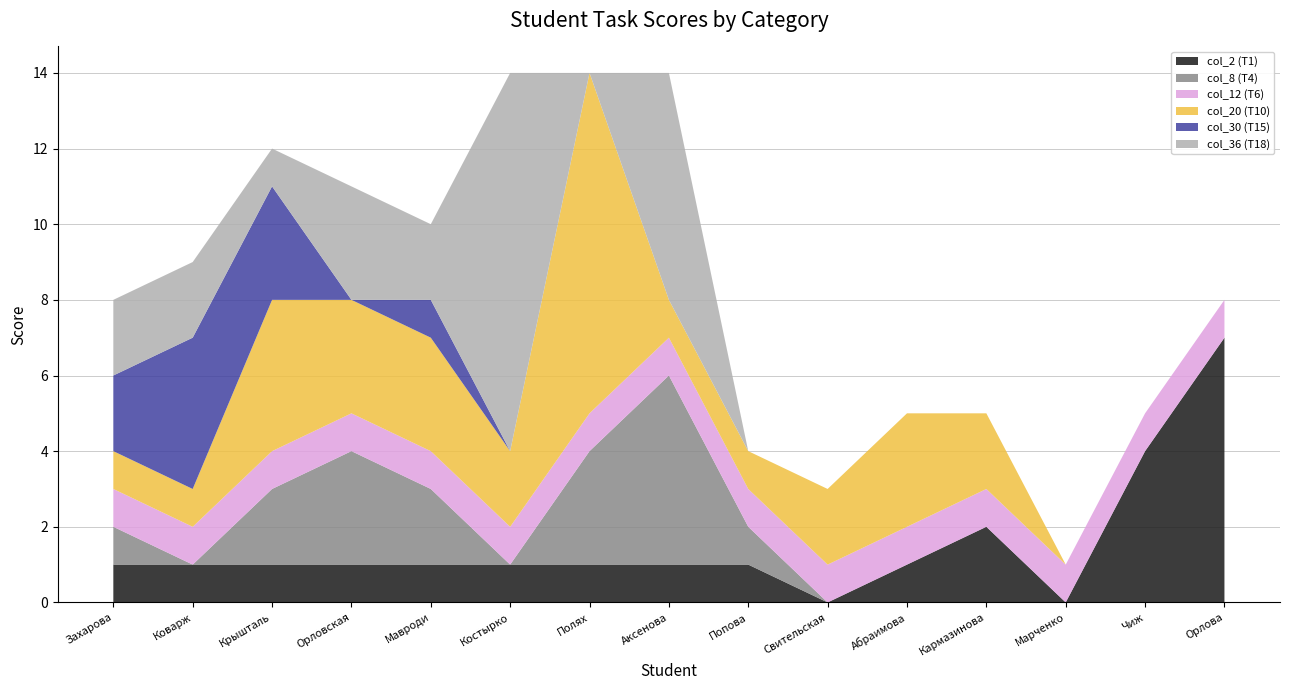

Reading right to left, extract all data points from this chart.

col_2 (T1): 7	4	0	2	1	0	1	1	1	1	1	1	1	1	1
col_8 (T4): 0	0	0	0	0	0	1	5	3	0	2	3	2	0	1
col_12 (T6): 1	1	1	1	1	1	1	1	1	1	1	1	1	1	1
col_20 (T10): 0	0	0	2	3	2	1	1	9	2	3	3	4	1	1
col_30 (T15): 0	0	0	0	0	0	0	0	0	0	1	0	3	4	2
col_36 (T18): 0	0	0	0	0	0	0	6	0	10	2	3	1	2	2